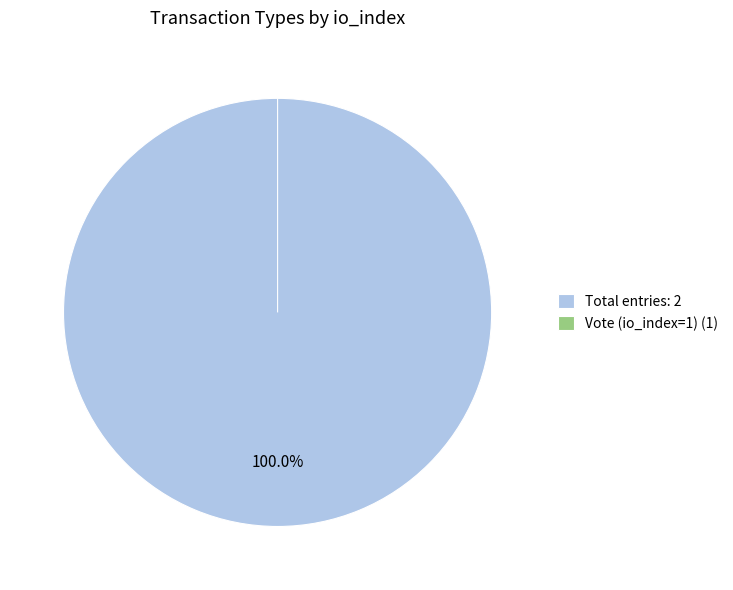

To the nearest percent, what is the combined percentage of Vote (io_index=1) and Ticket (io_index=0)?

100%